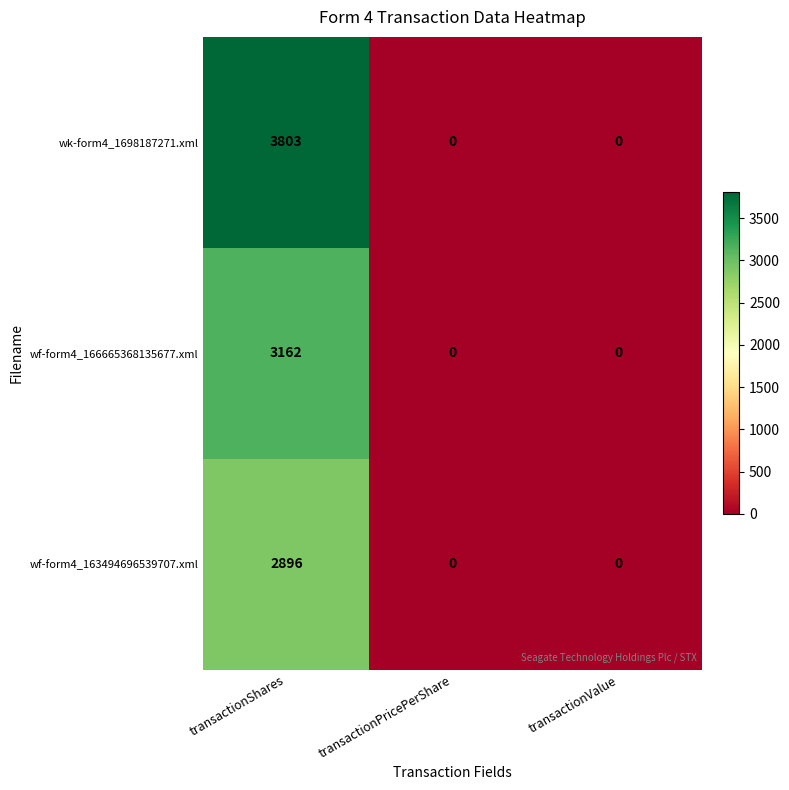

Rank the series by their average value, from lowest to highest.

wf-form4_163494696539707.xml, wf-form4_166665368135677.xml, wk-form4_1698187271.xml